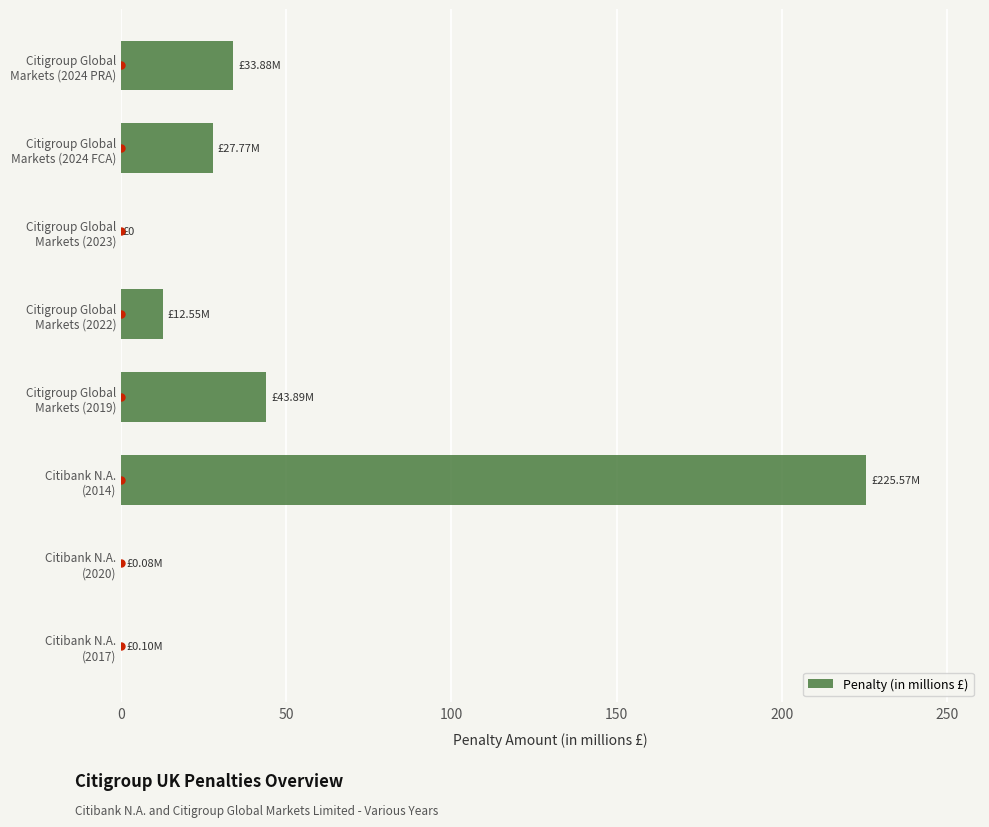

What is the sum of all values?

343.8